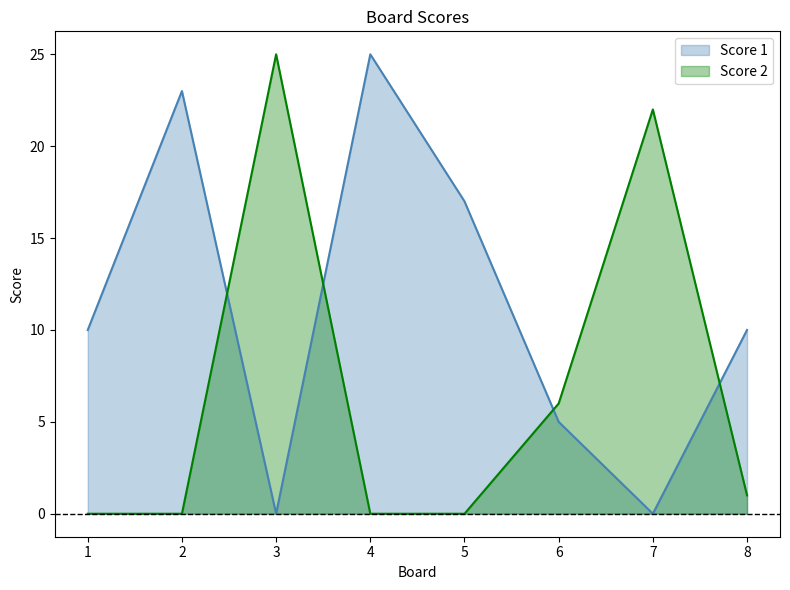

True or false: Score 1 and Score 2 cross at least once.

True